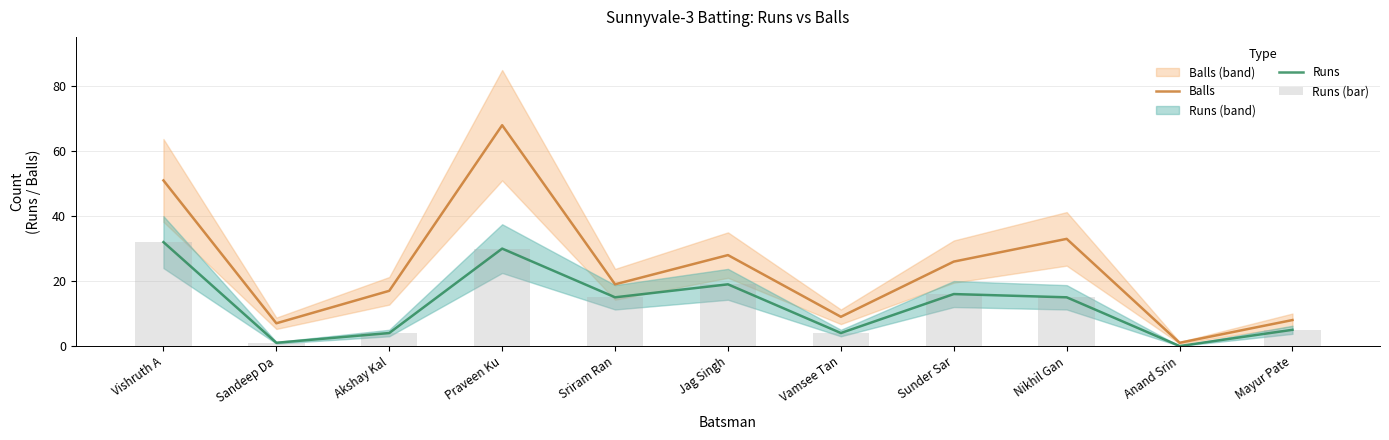

Which series has the largest range (max minus min)?

Balls